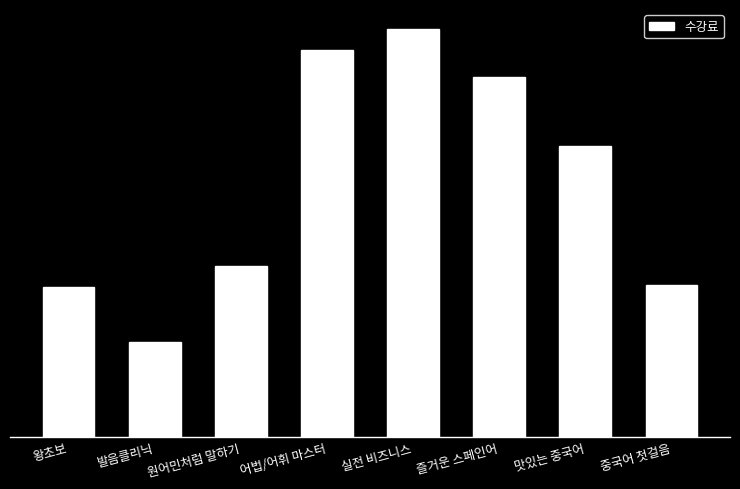

Reading left to right, what are all the values shown in this chart?

왕초보=79000	발음클리닉=50000	원어민처럼 말하기=90000	어법/어휘 마스터=203000	실전 비즈니스=214000	즐거운 스페인어=189000	맛있는 중국어=153000	중국어 첫걸음=80000